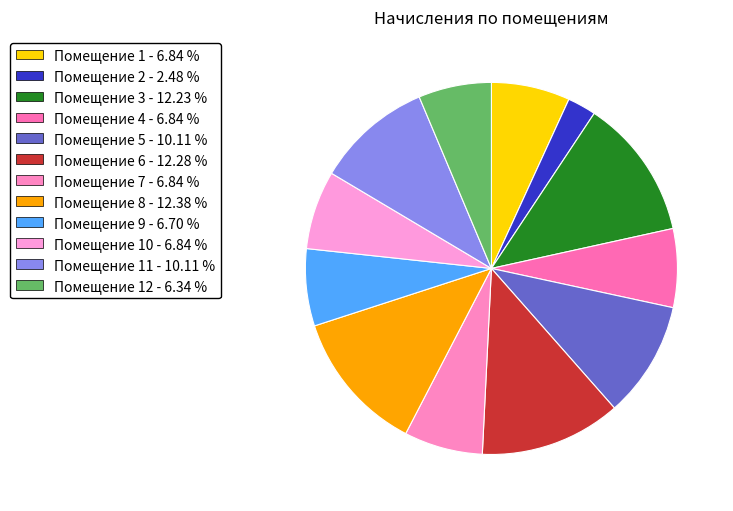

How many segments does this pie chart have?

12